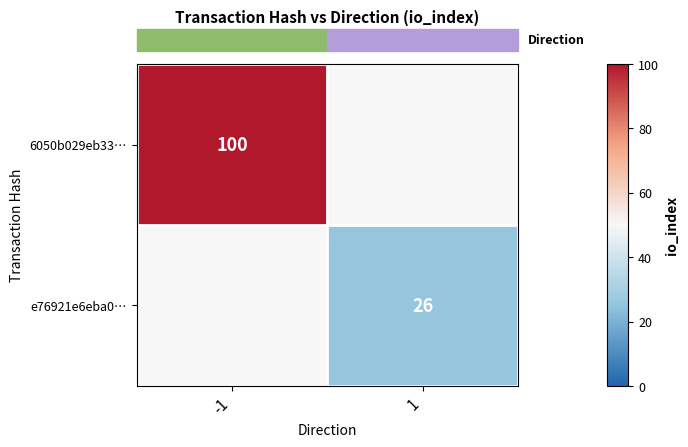

True or false: row_0 has a value of 100.0 at -1.

True